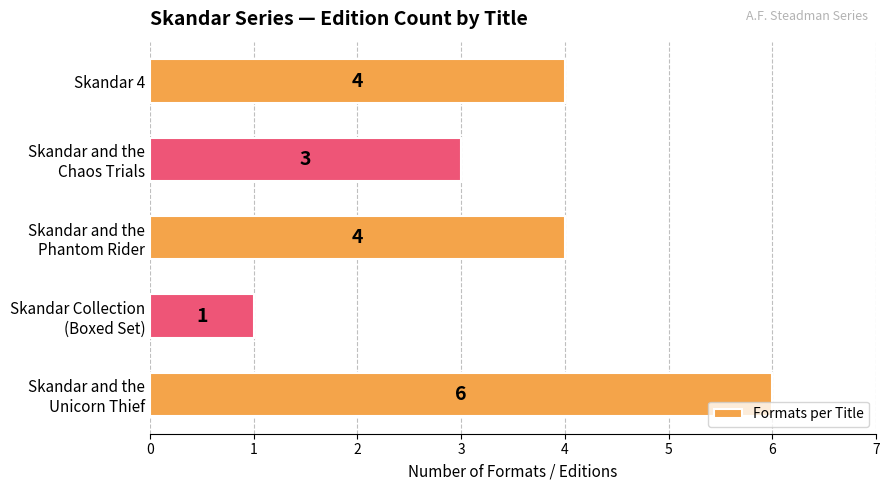

The value at Skandar 4 is 7. True or false?

False